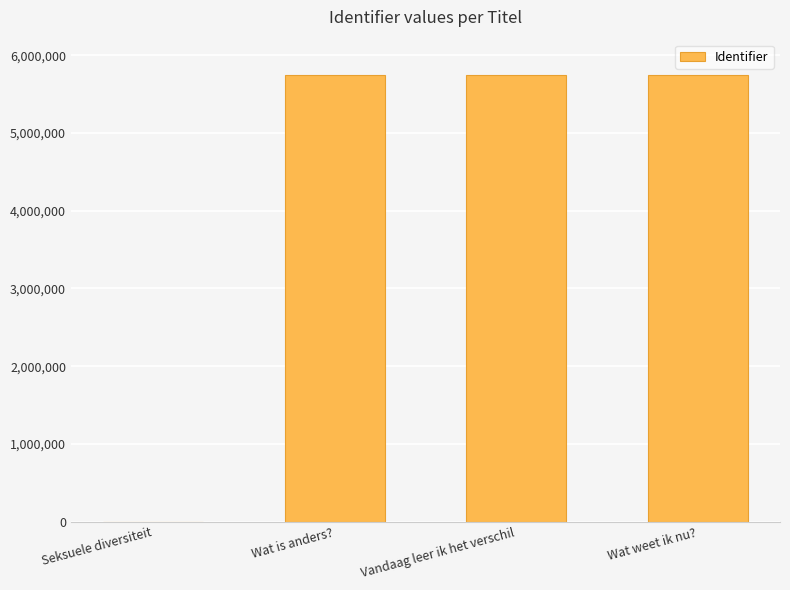

What is the change in value from Seksuele diversiteit to Vandaag leer ik het verschil?

+5743226